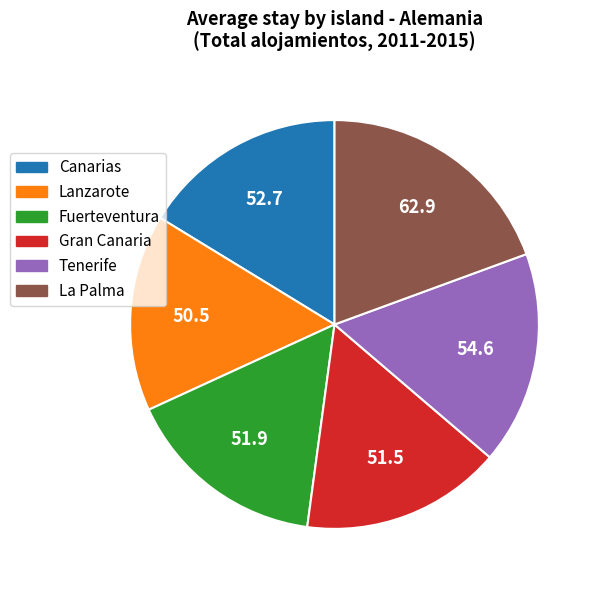

Is there any slice that represents more than half of the pie?

No